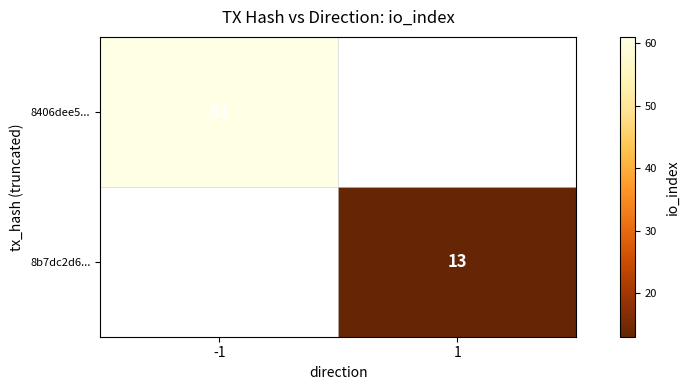

Which label corresponds to the smallest value in the chart?

1